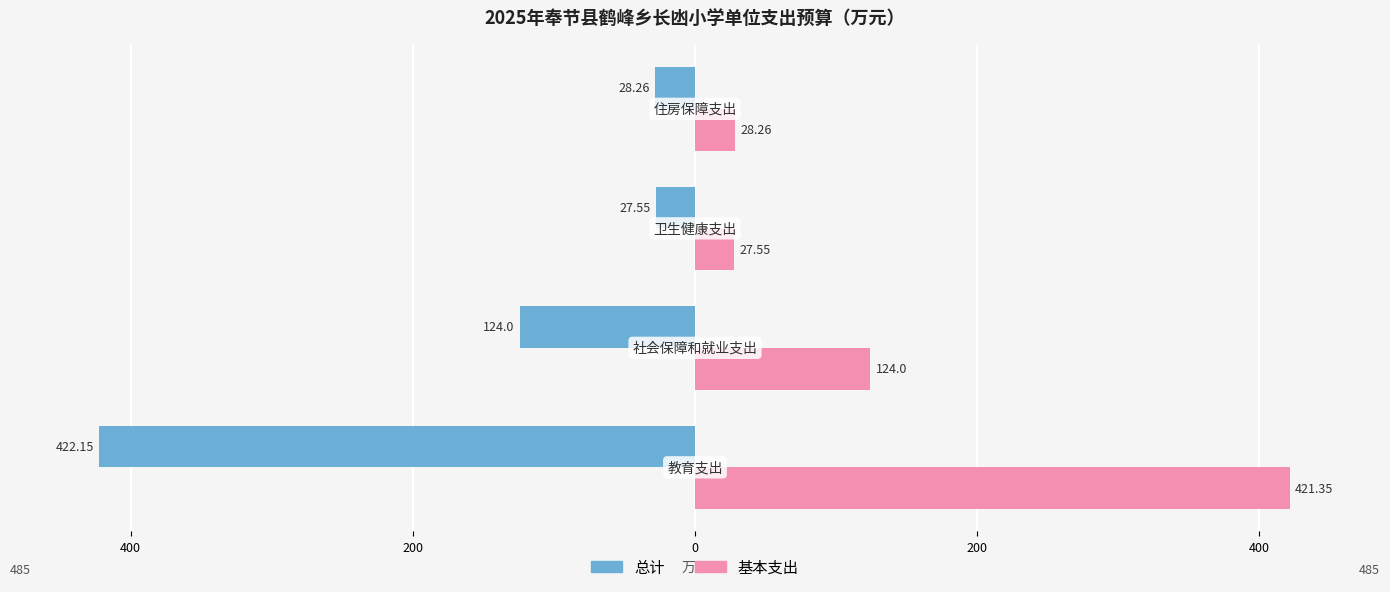

What are all the series names shown in the legend?

总计, 基本支出